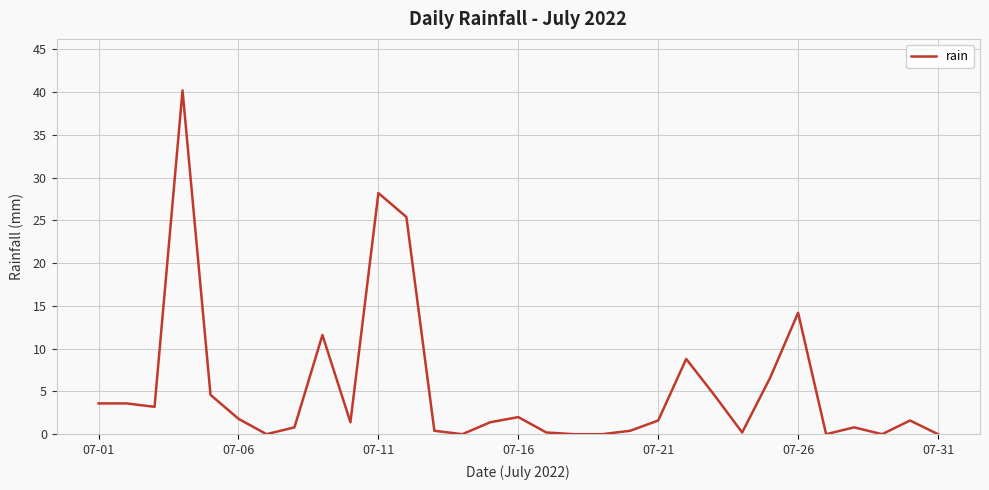

True or false: there are more than 0 points higher than both neighbors.

True